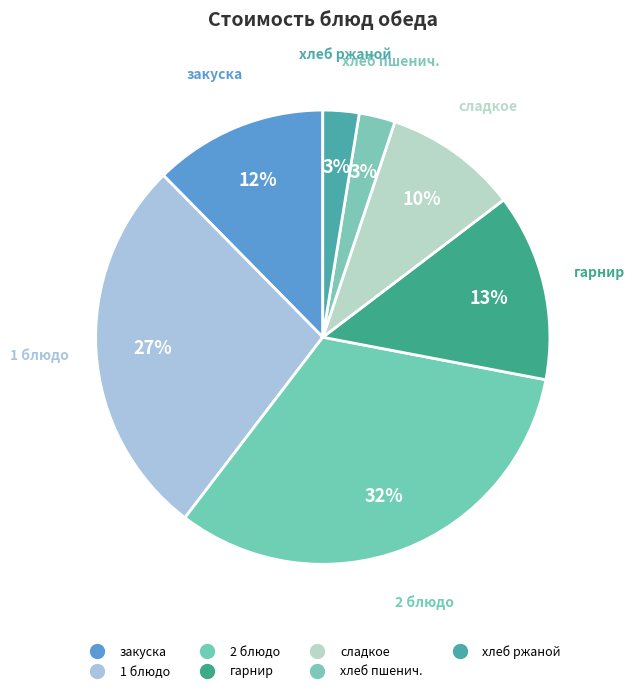

What percentage is the хлеб ржаной slice, to the nearest percent?

3%